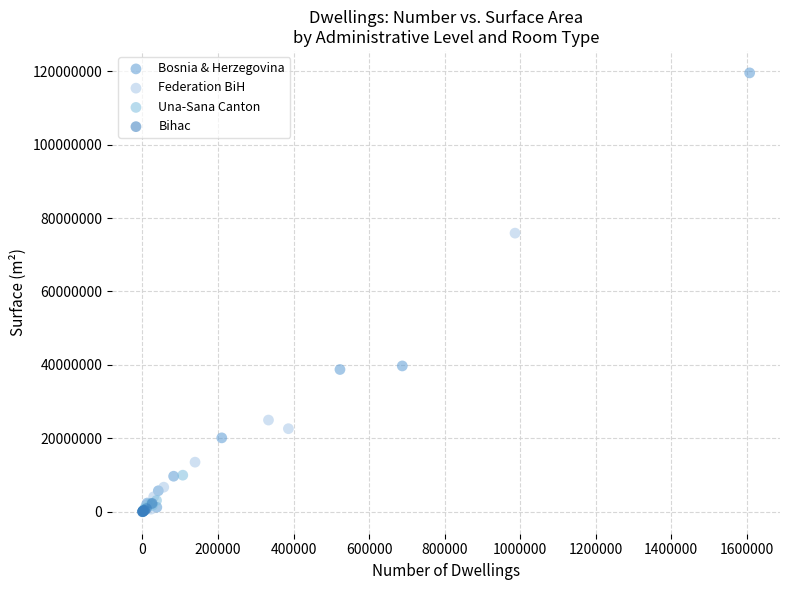

Which series contains the highest Y value?

Bosnia & Herzegovina